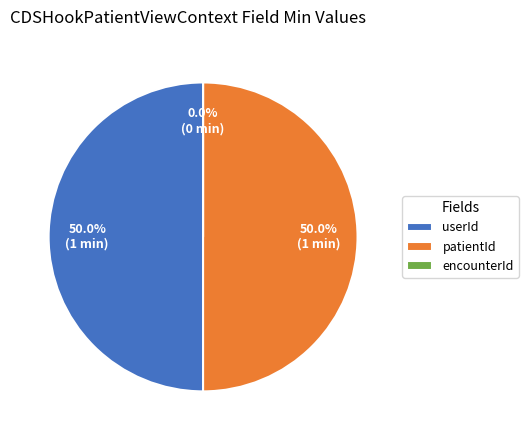

How much of the chart is everything except CDSHookPatientViewContext.encounterId?

100.0%